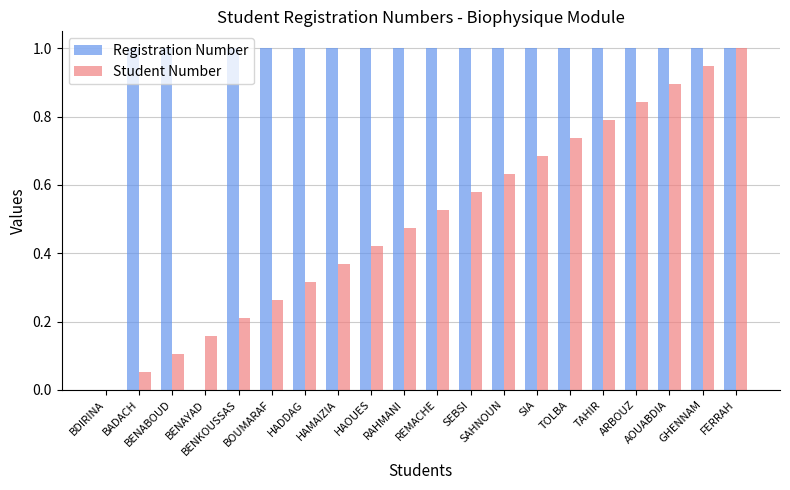

Count the number of data series in this chart.

2